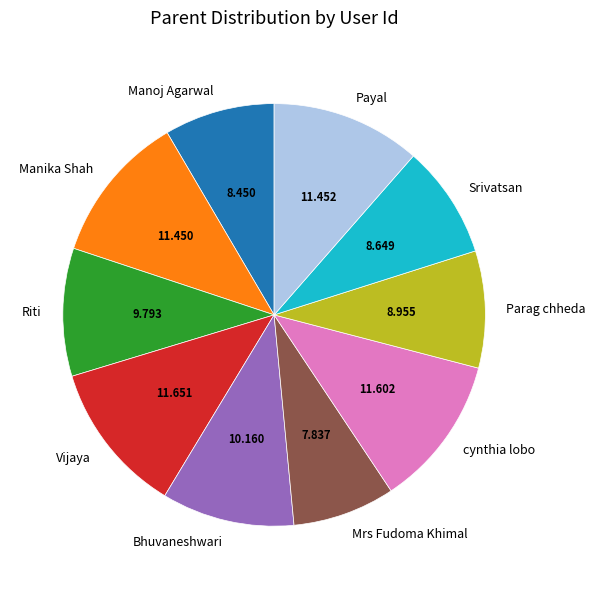

What is the smallest slice in the pie chart?

Mrs Fudoma Khimal